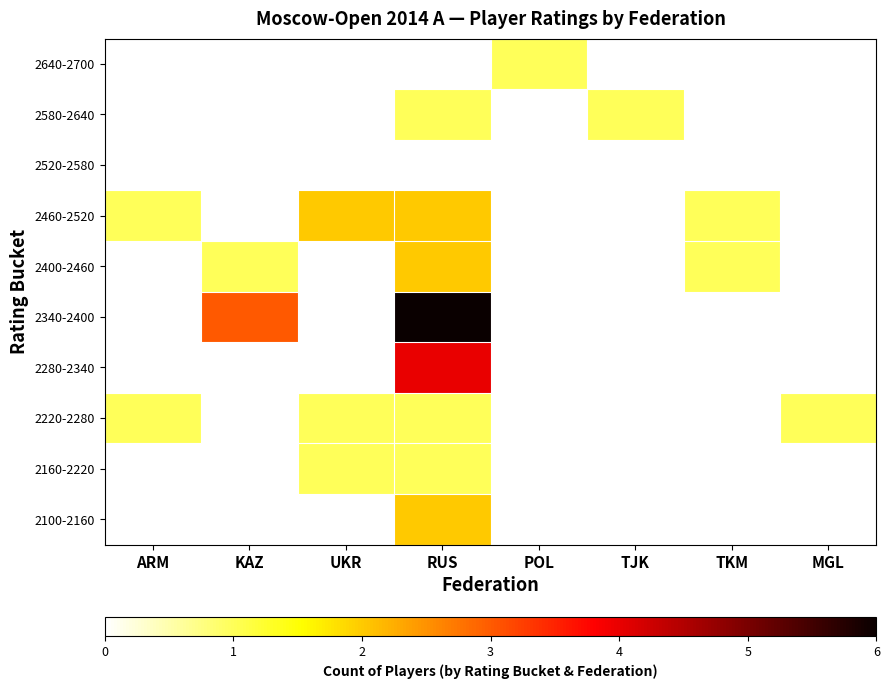

Which category has the lowest value across all series?

ARM